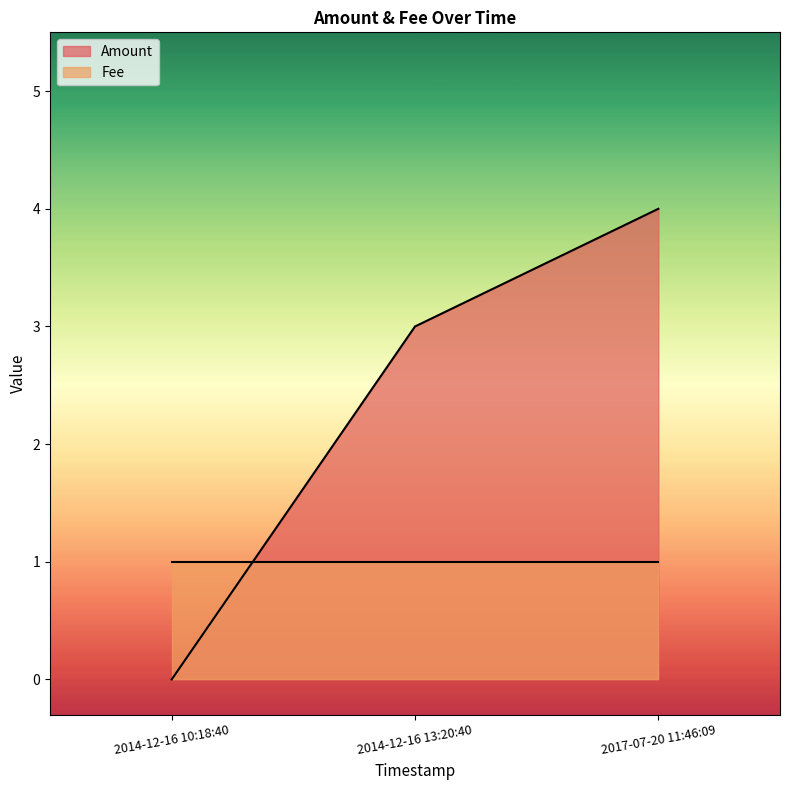

At which label is the value closest to 2?

2014-12-16 13:20:40